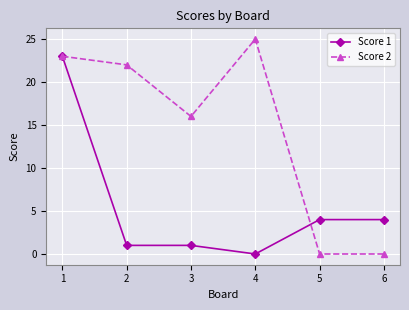

Is the value of Score 2 at 1 greater than the value of Score 1 at 2?

Yes